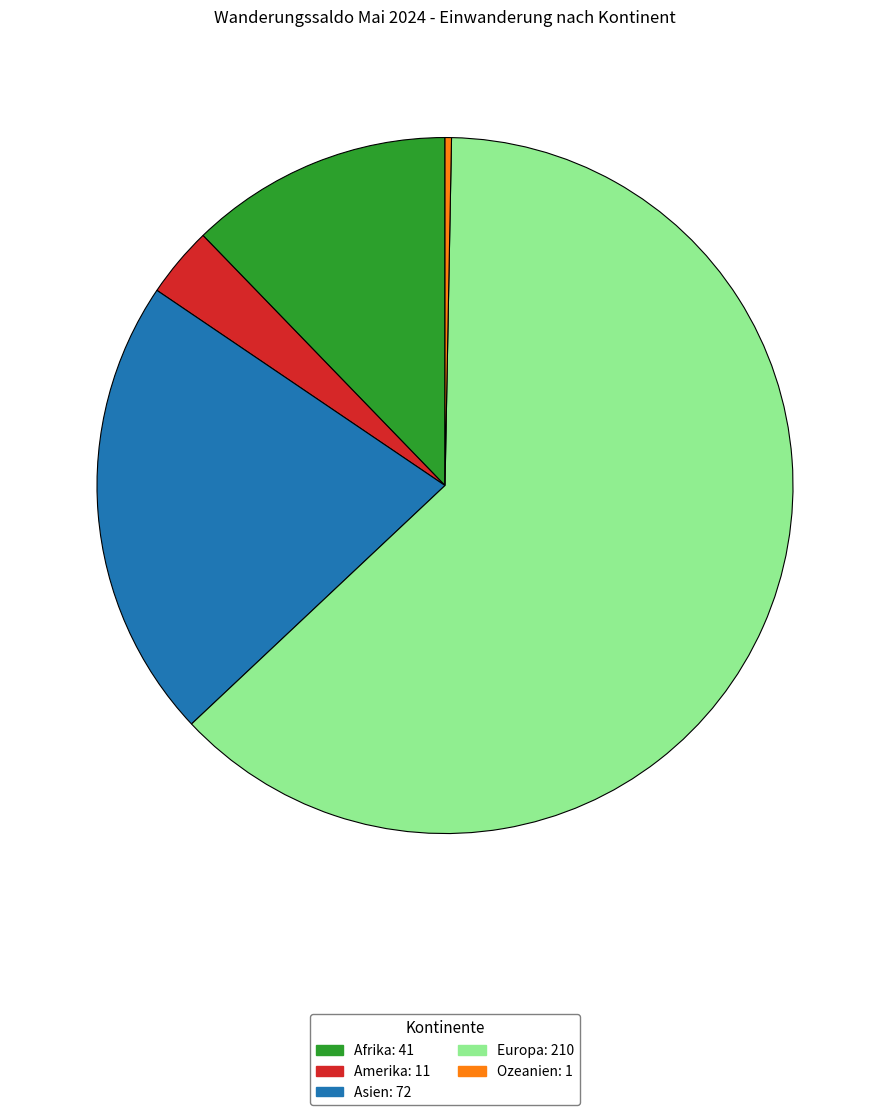

Count the number of slices in the pie.

5